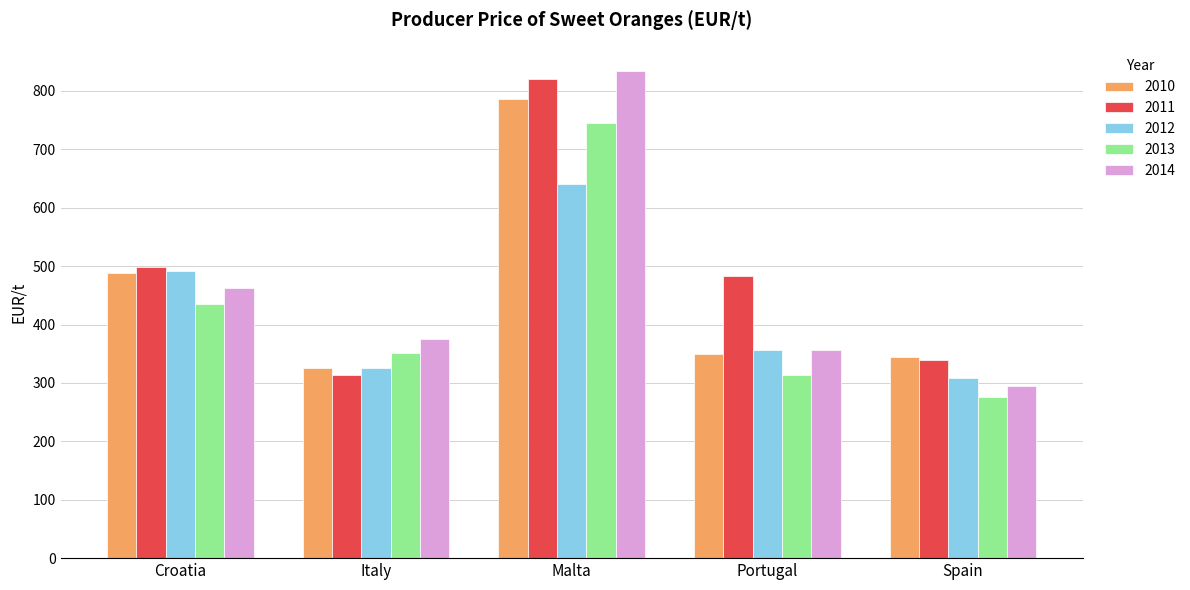

What is the total value across all series at Malta?

3827.0